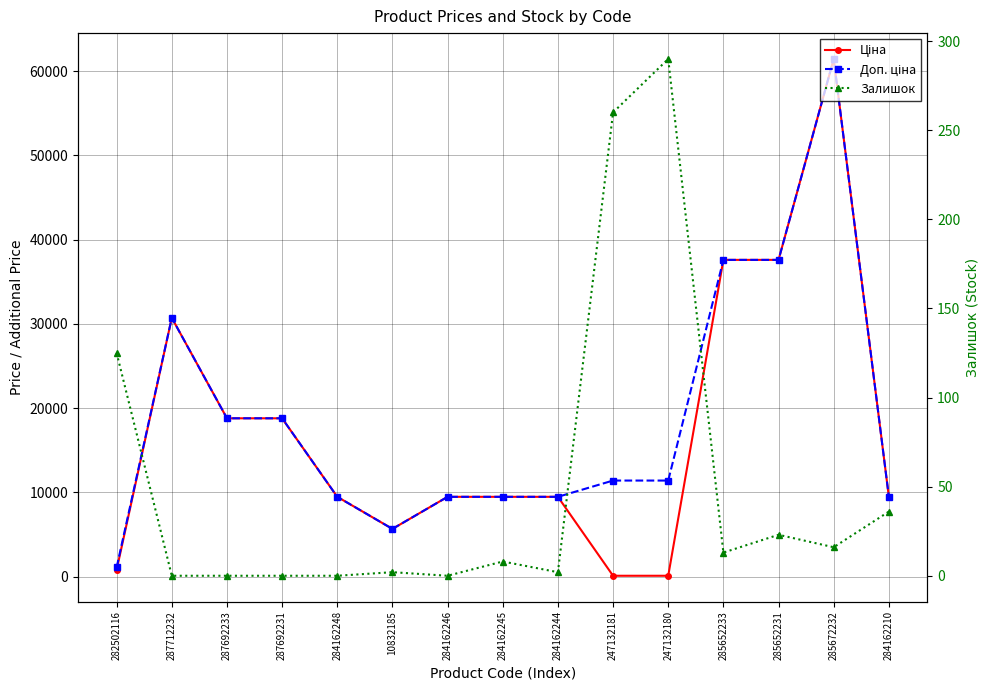

What is the sum of all Ціна values?

259053.1